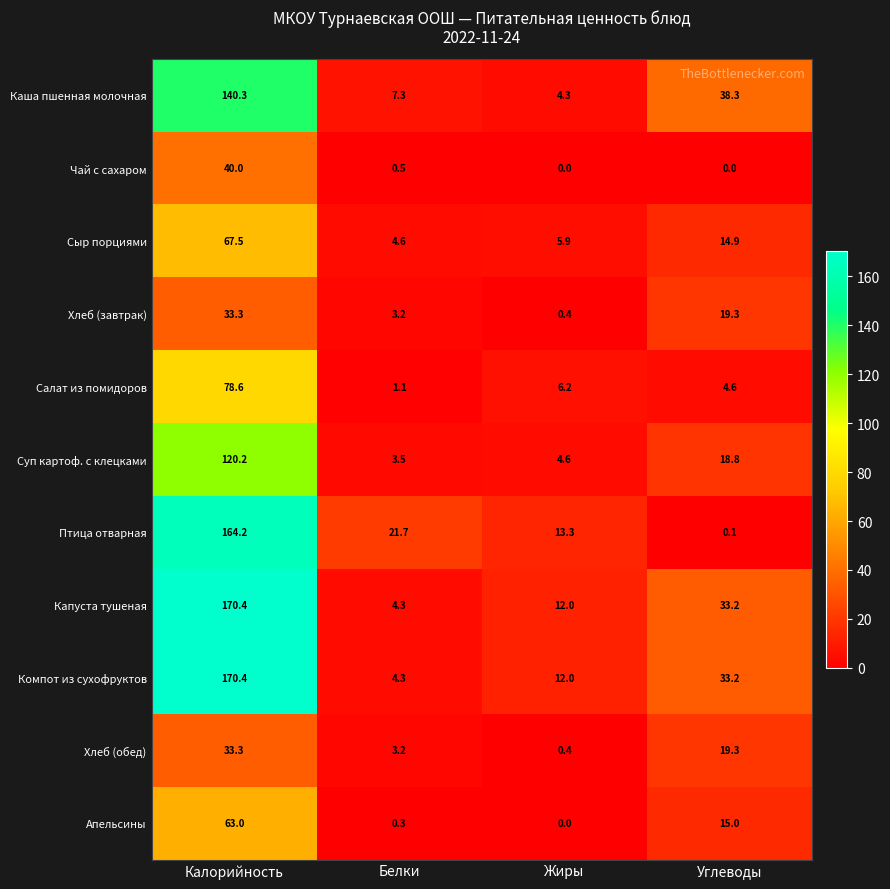

Is the value of Апельсины at Жиры greater than the value of Птица отварная at Углеводы?

No